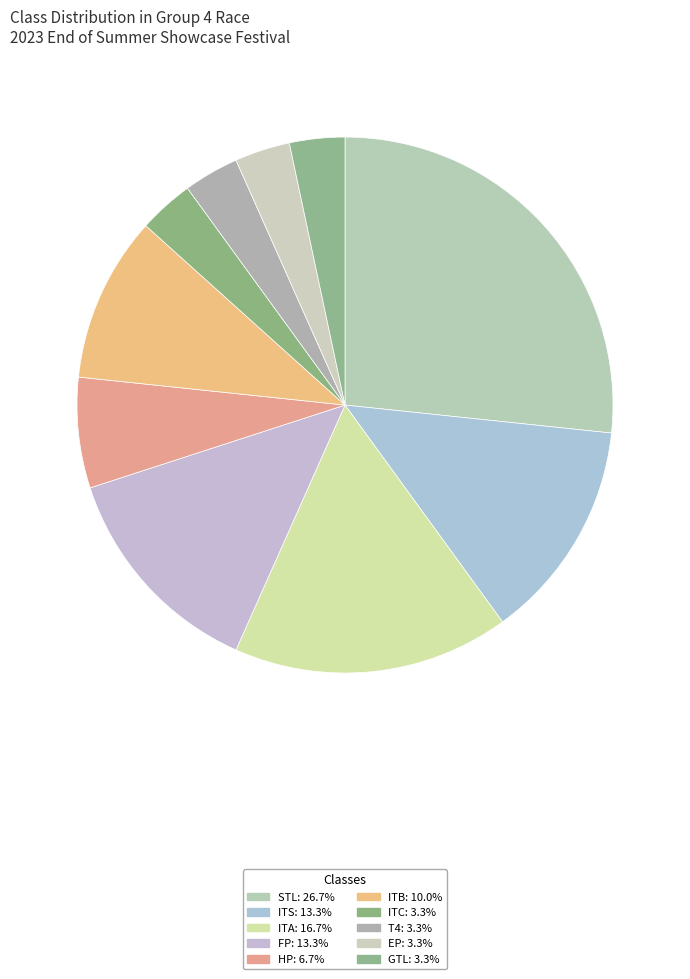

How many slices are in this pie chart?

10